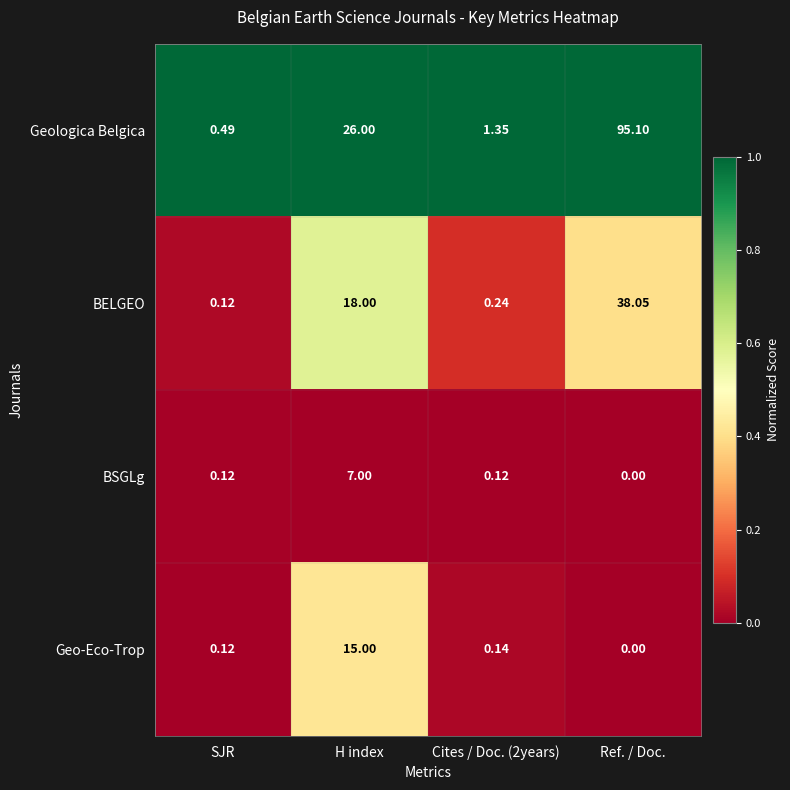

How many series are shown in this chart?

4